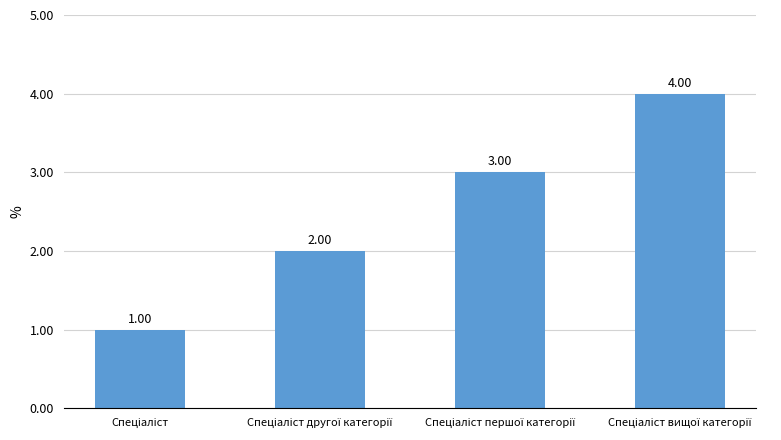

What is the difference between the maximum and minimum values?

3